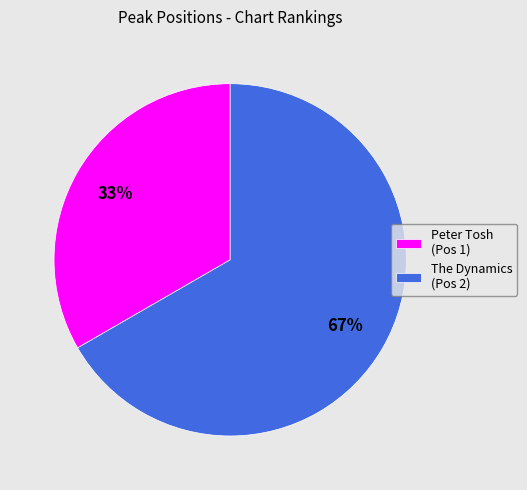

Between Peter Tosh (Pos 1) and The Dynamics (Pos 2), which is larger?

The Dynamics (Pos 2)